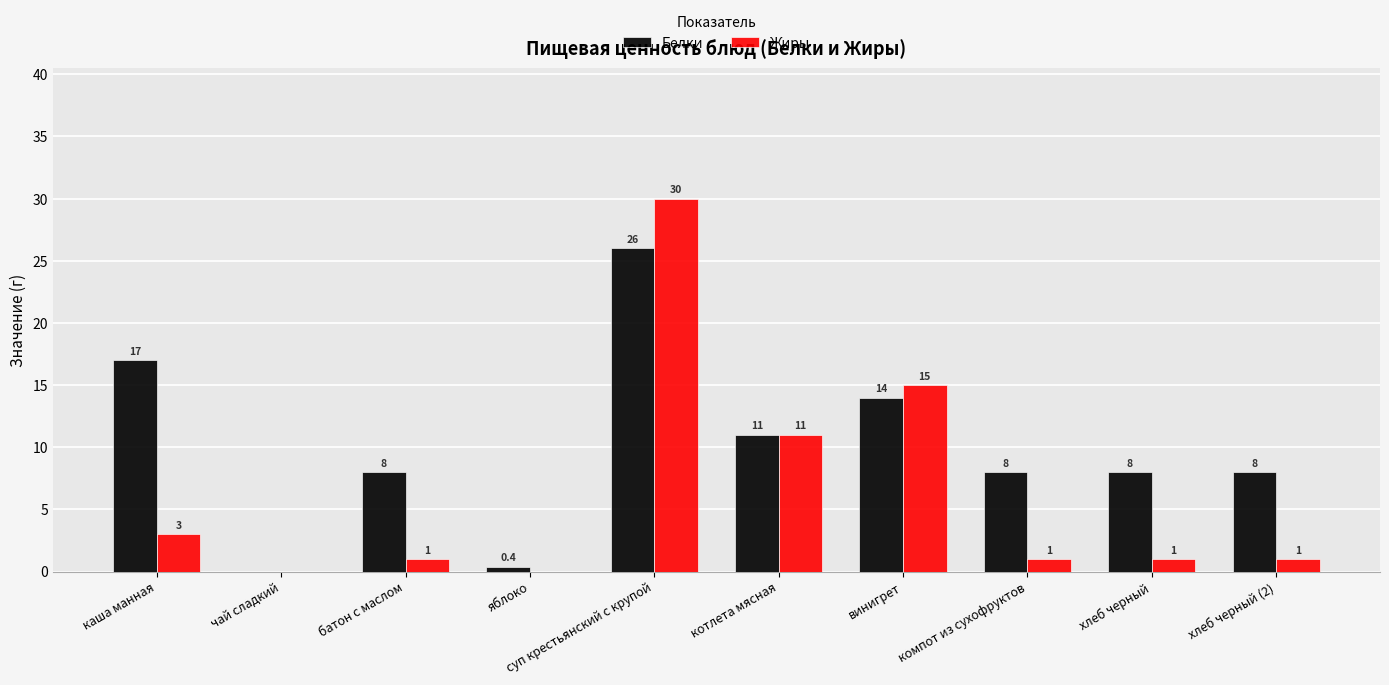

The Белки series shows 11.5 at хлеб черный. True or false?

False